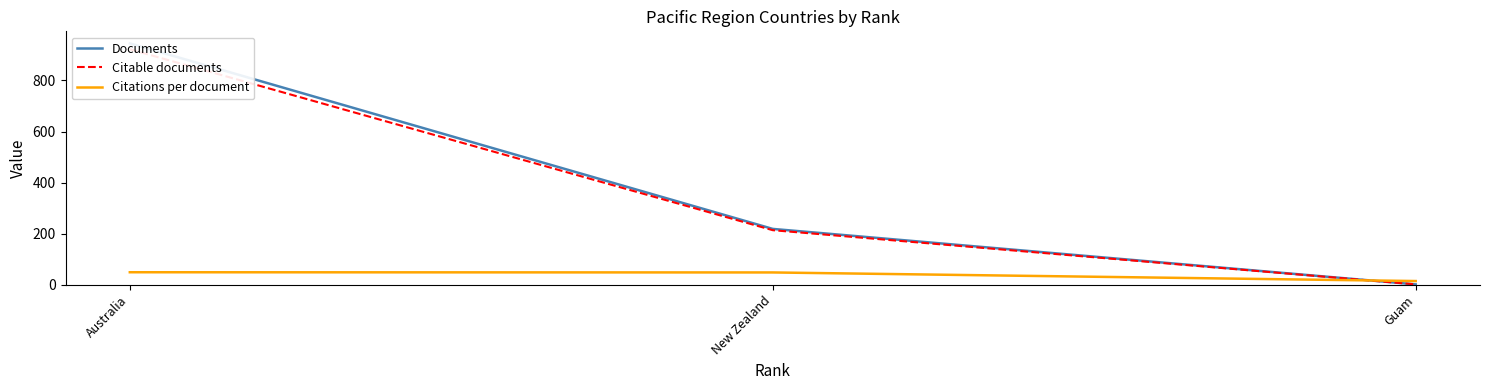

At how many categories does at least one series exceed 913?

1